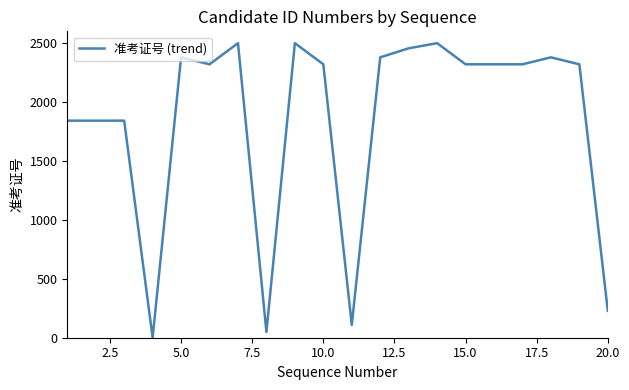

What is the difference between the maximum and minimum values?

2500.0